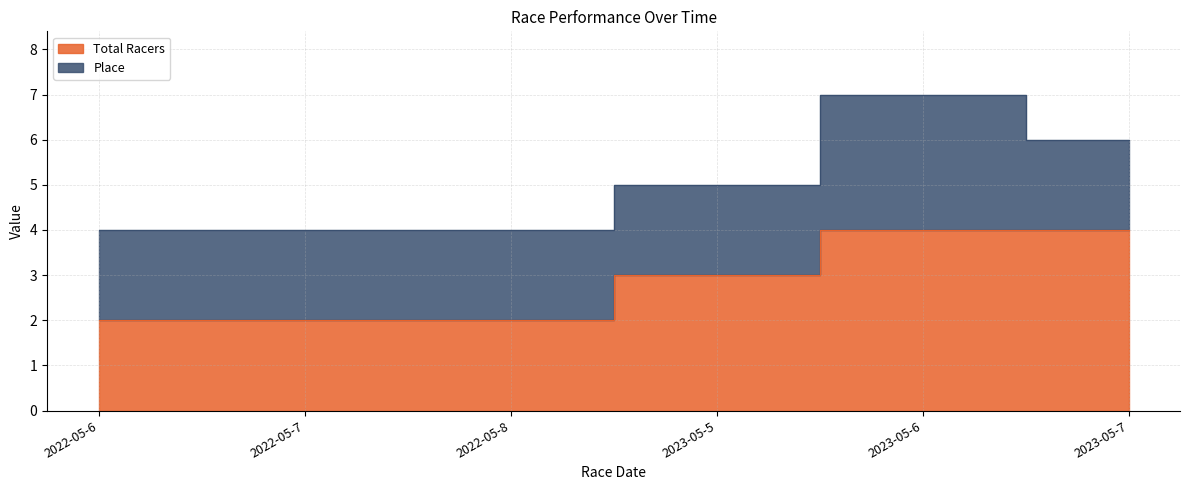

Count the number of categories in the chart.

6